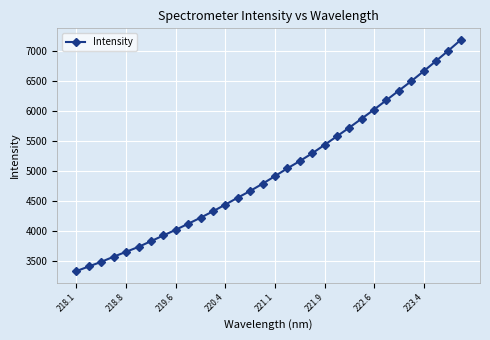

What is the average value?

4998.7